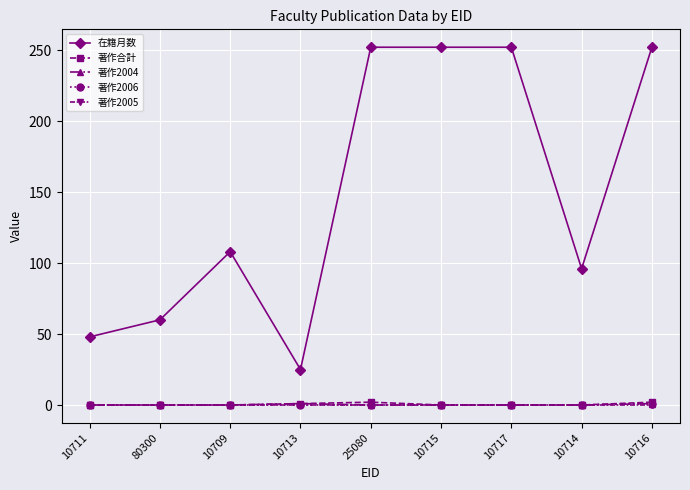

In 著作合計, how many points are higher than both neighbors (excluding endpoints)?

1